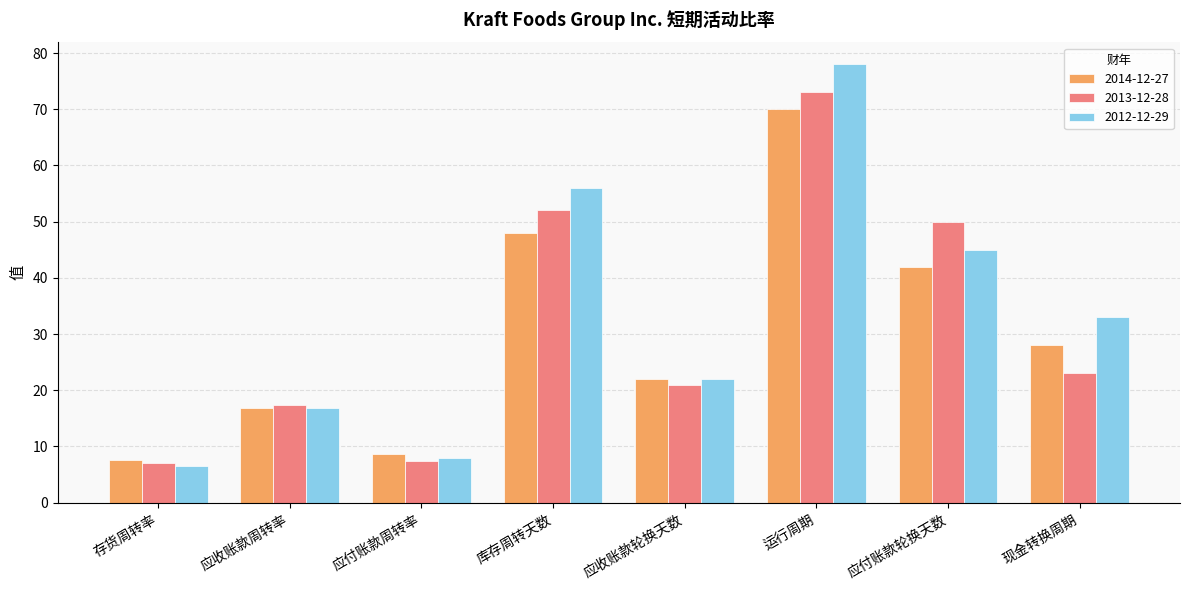

At how many categories does at least one series exceed 23?

4